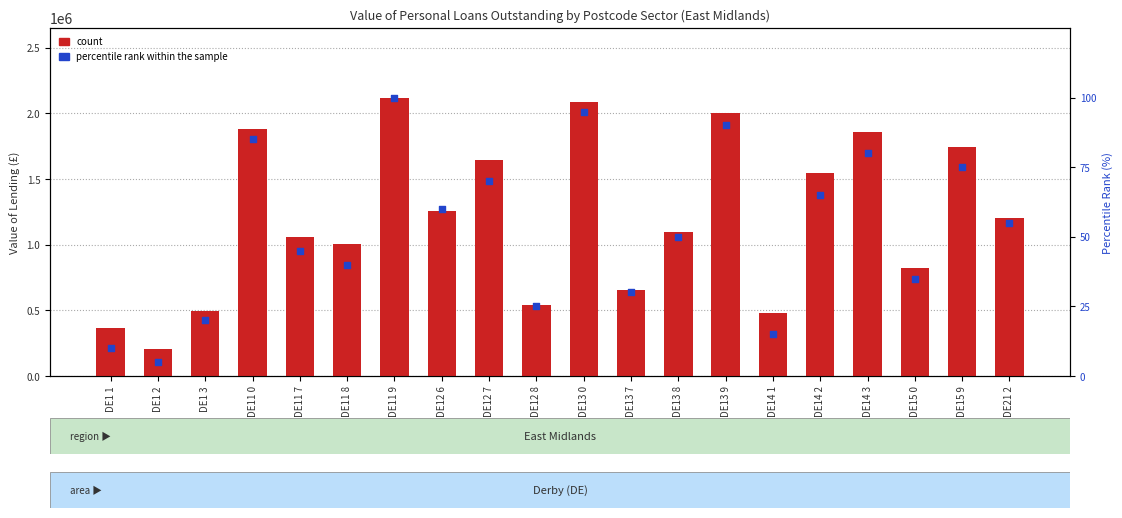

At how many categories does at least one series exceed 1705447?

6